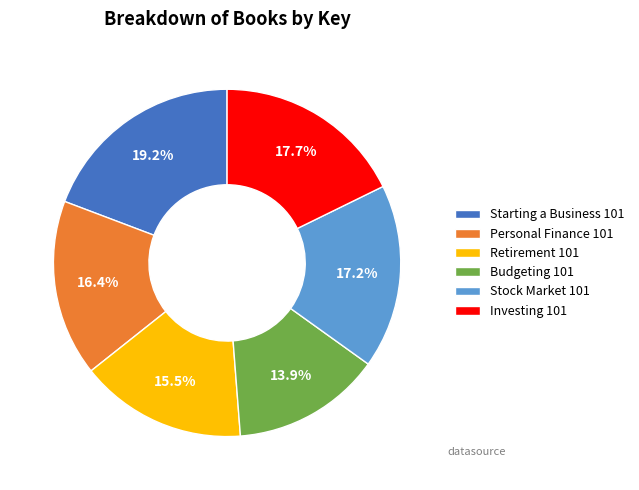

To the nearest percent, what is the difference between the largest and smallest slice percentages?

5%